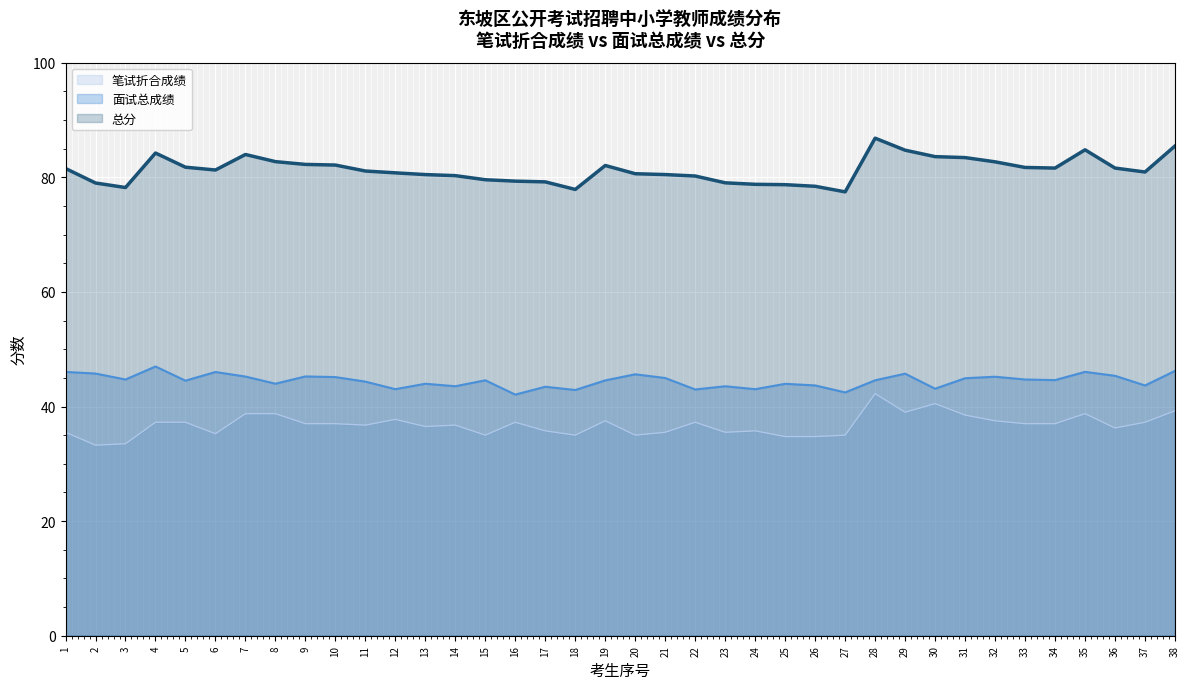

List the series in order of their overall mean, highest first.

总分, 面试总成绩, 笔试折合成绩